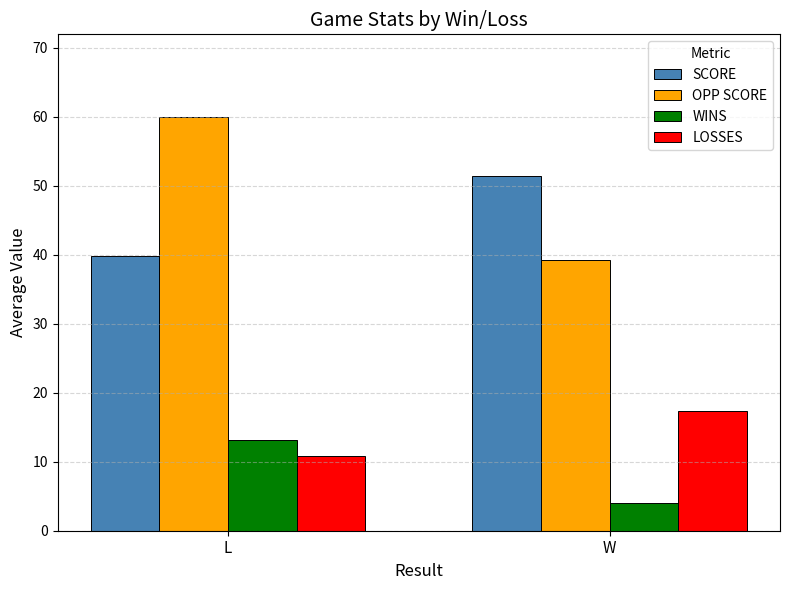

Rank the series by their maximum value, from lowest to highest.

WINS, LOSSES, SCORE, OPP SCORE